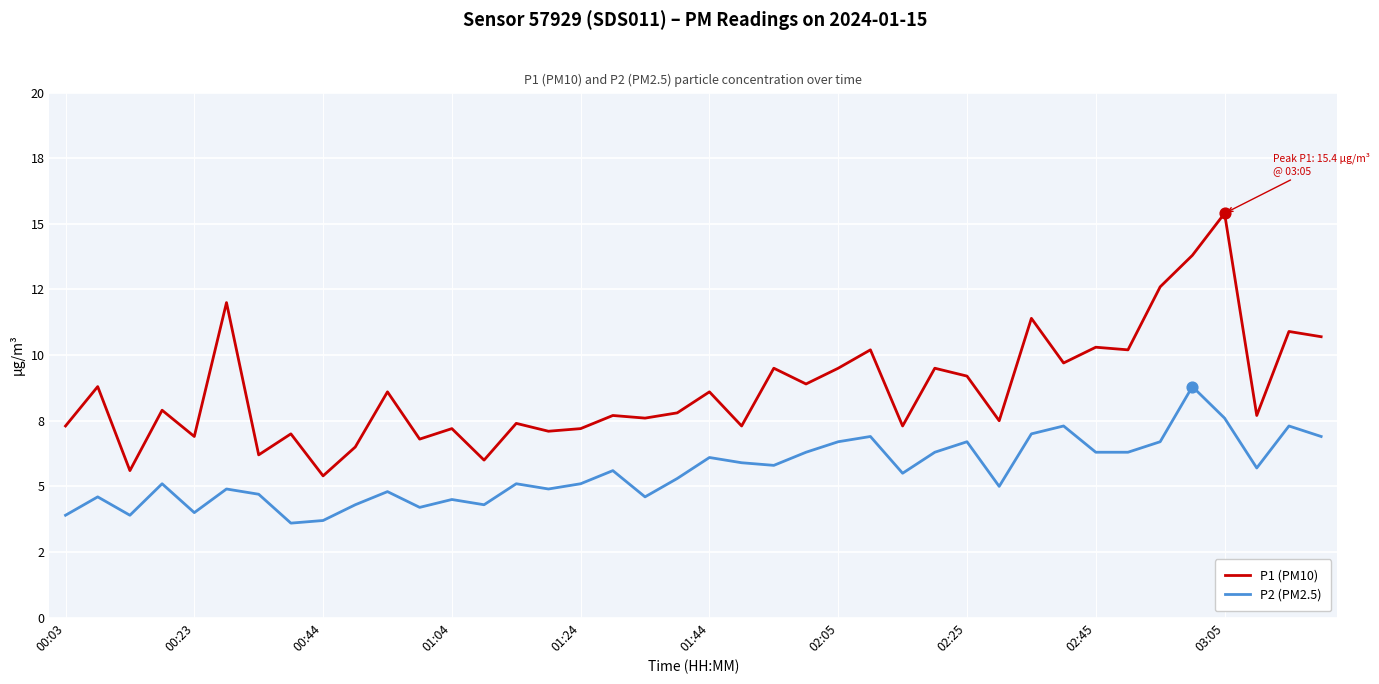

What are all the series names shown in the legend?

P1 (PM10), P2 (PM2.5)